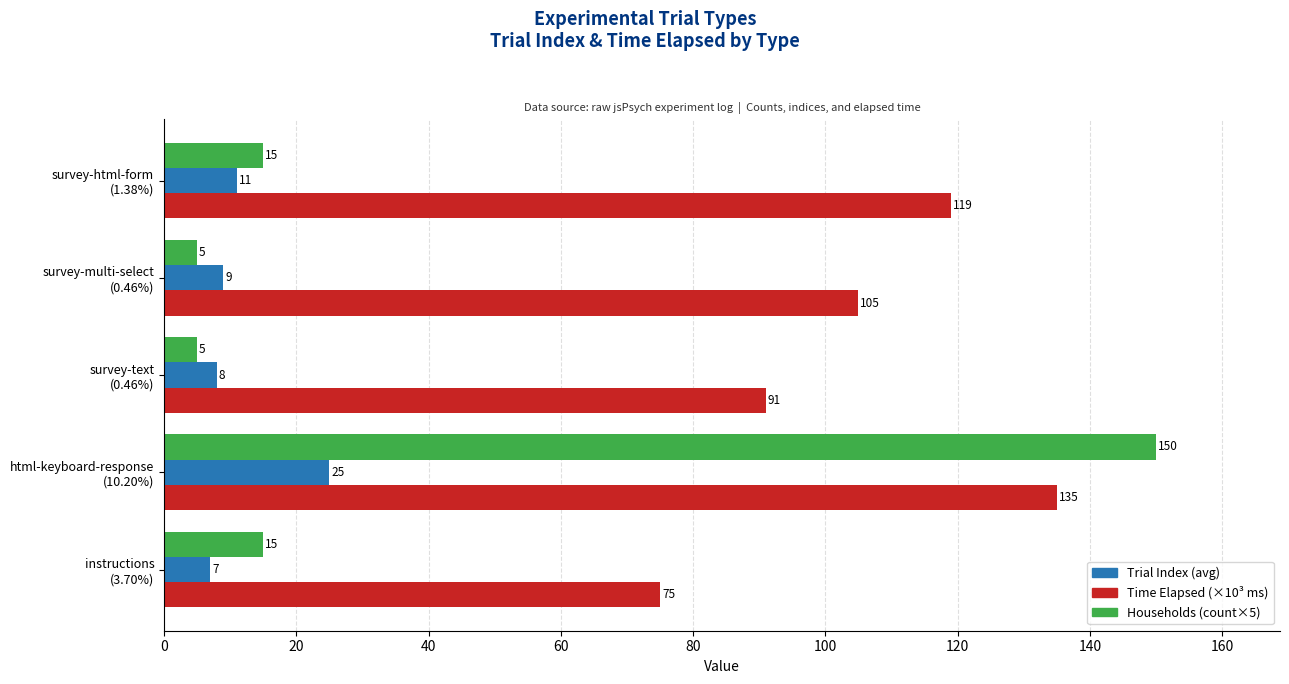

What is the minimum value shown in the chart?

5